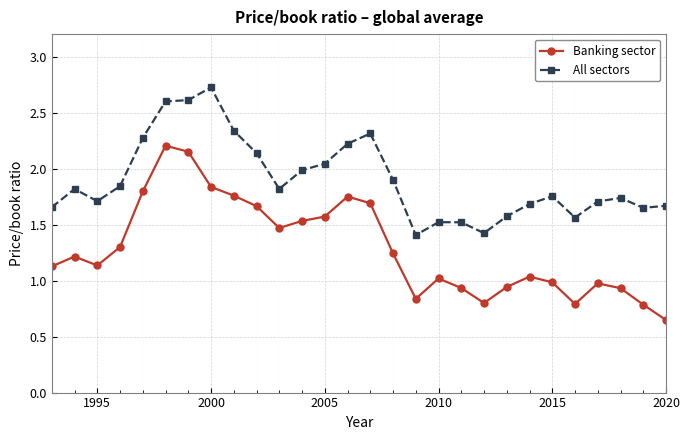

Which series has the widest spread of values?

Banking sector